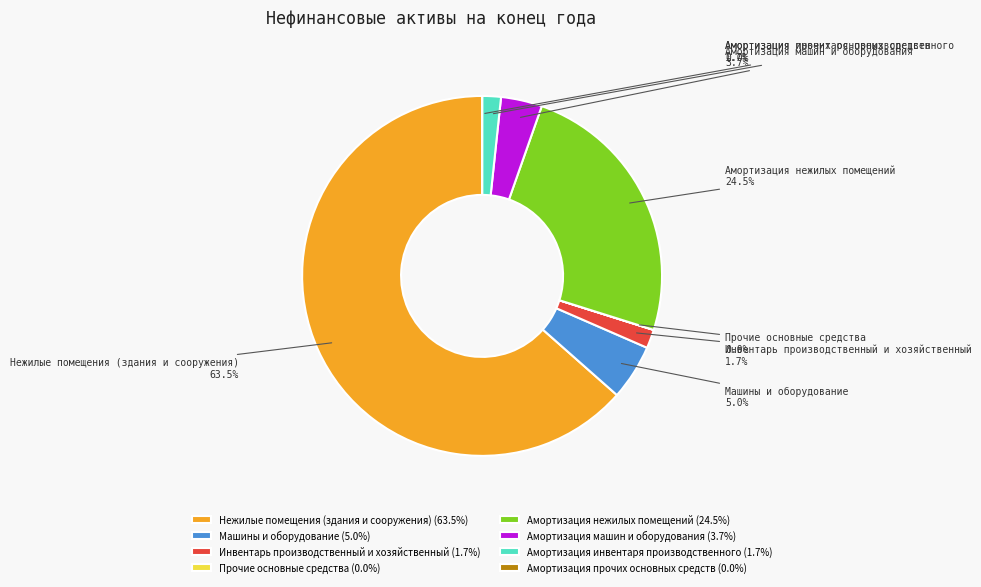

Combined, what portion of the pie is Амортизация инвентаря производственного and Амортизация машин и оборудования?

5.4%